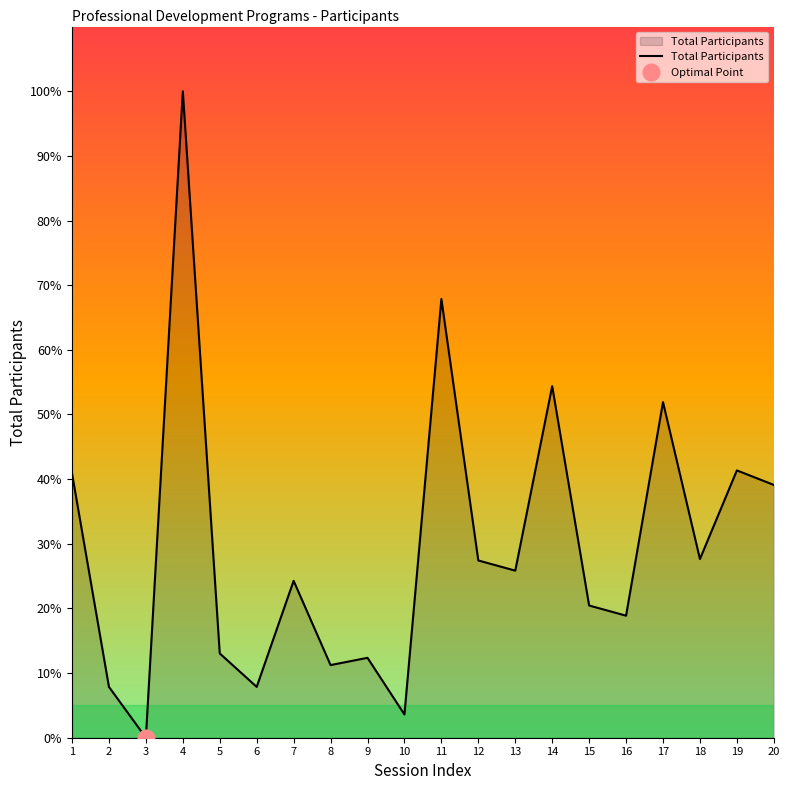

At which category does the data reach its first local peak?

4